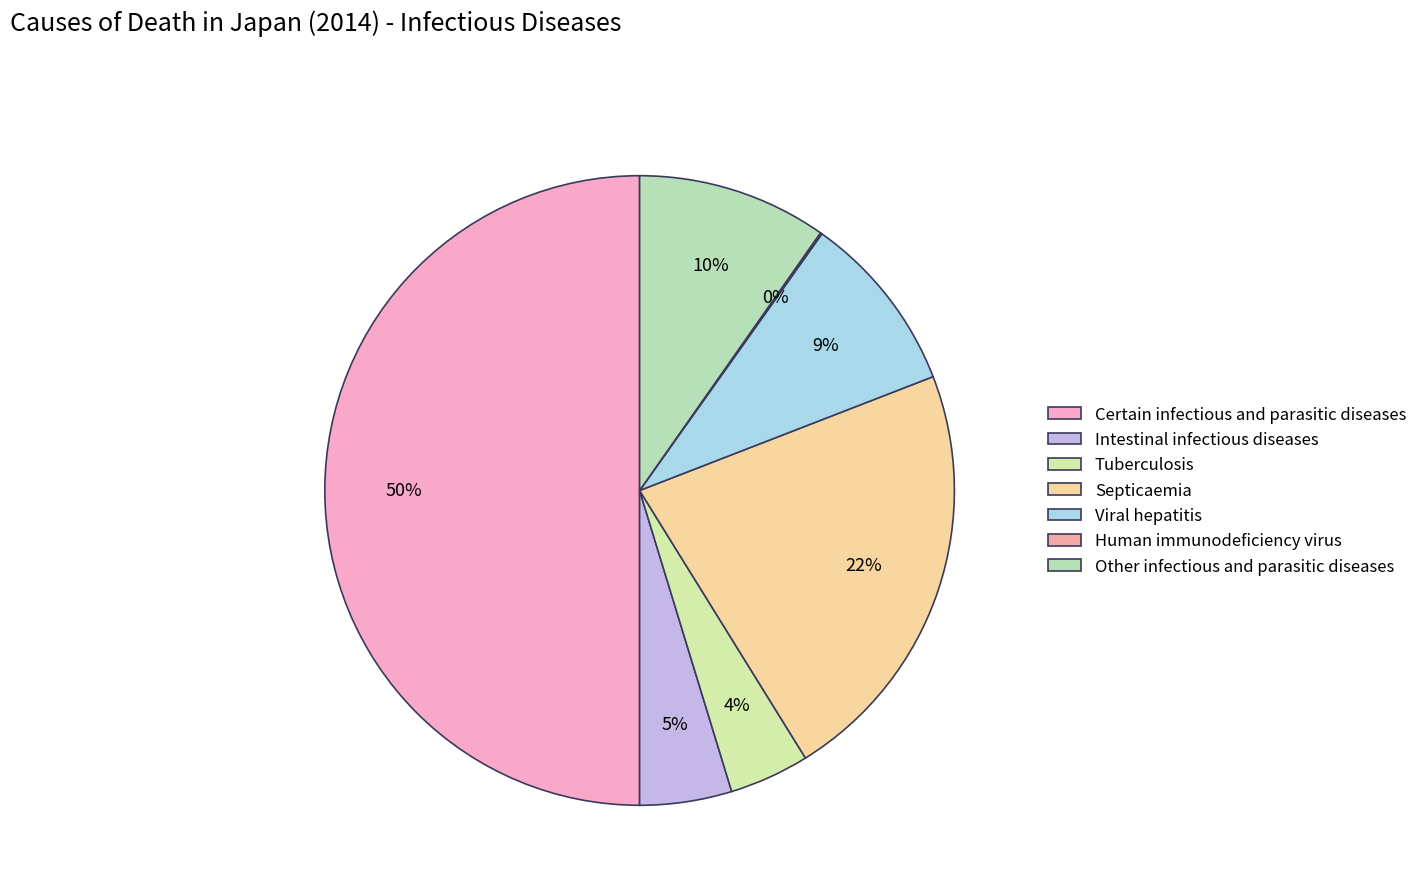

What is the largest slice in the pie chart?

Certain infectious and parasitic diseases